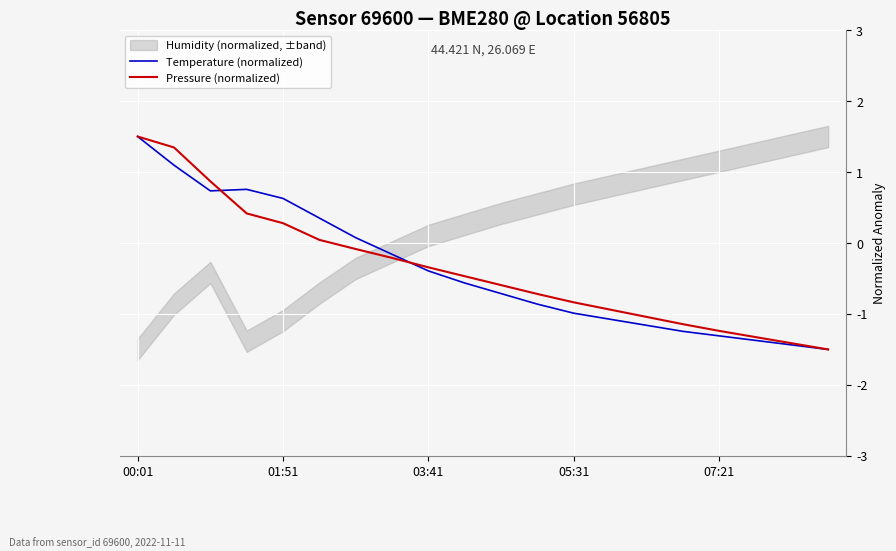

What is the difference between the second highest and second lowest values in the Temperature (normalized) series?

2.5